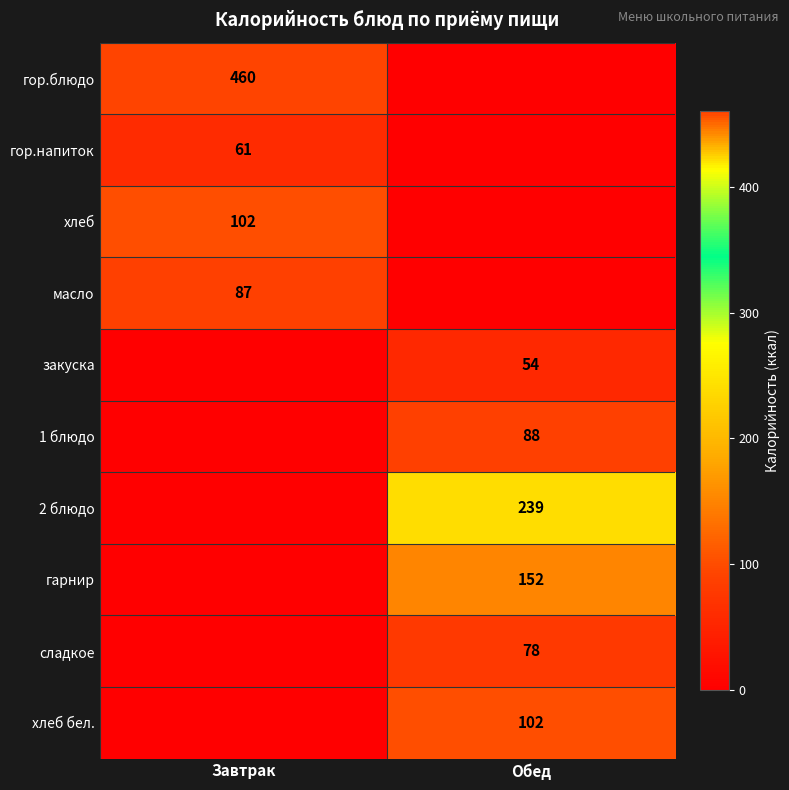

The гор.напиток series shows 61 at Завтрак. True or false?

True